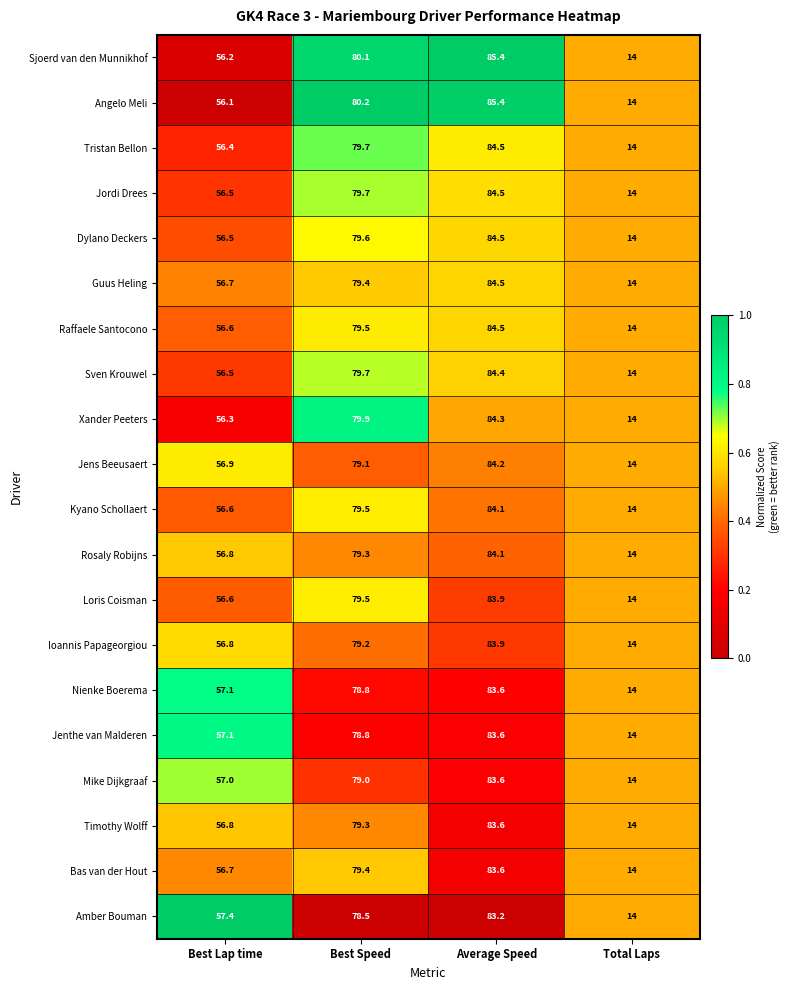

Read the Amber Bouman value at Best Lap time.

57.4